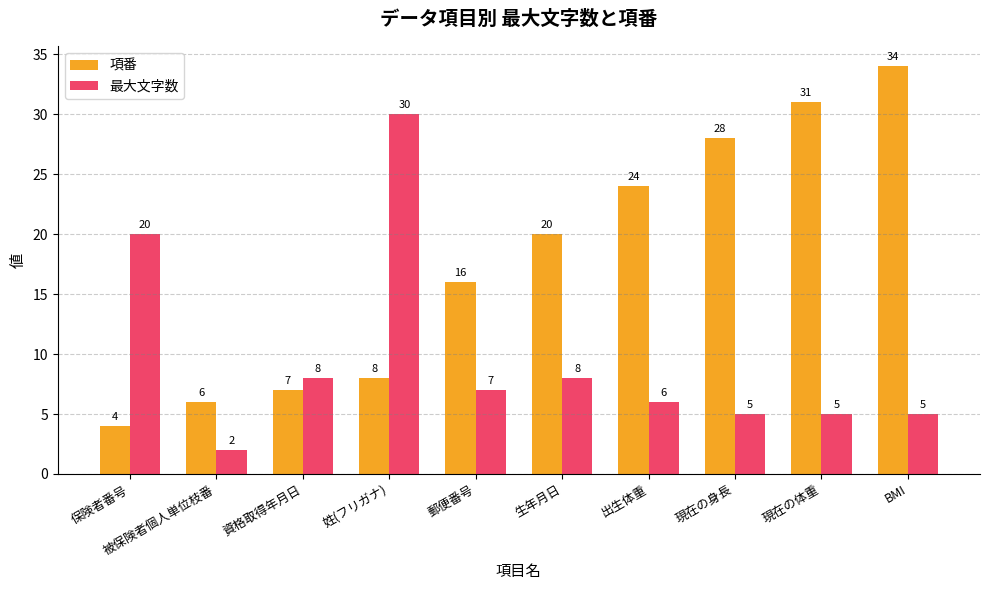

Which series changed the most between 被保険者個人単位枝番 and BMI?

項番